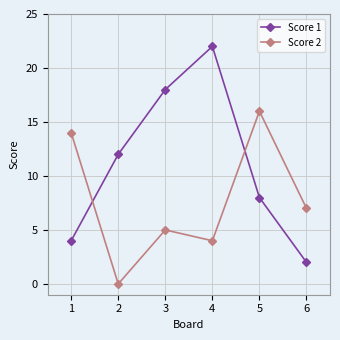

Reading right to left, what are all the values shown in this chart?

Score 1: 2	8	22	18	12	4
Score 2: 7	16	4	5	0	14